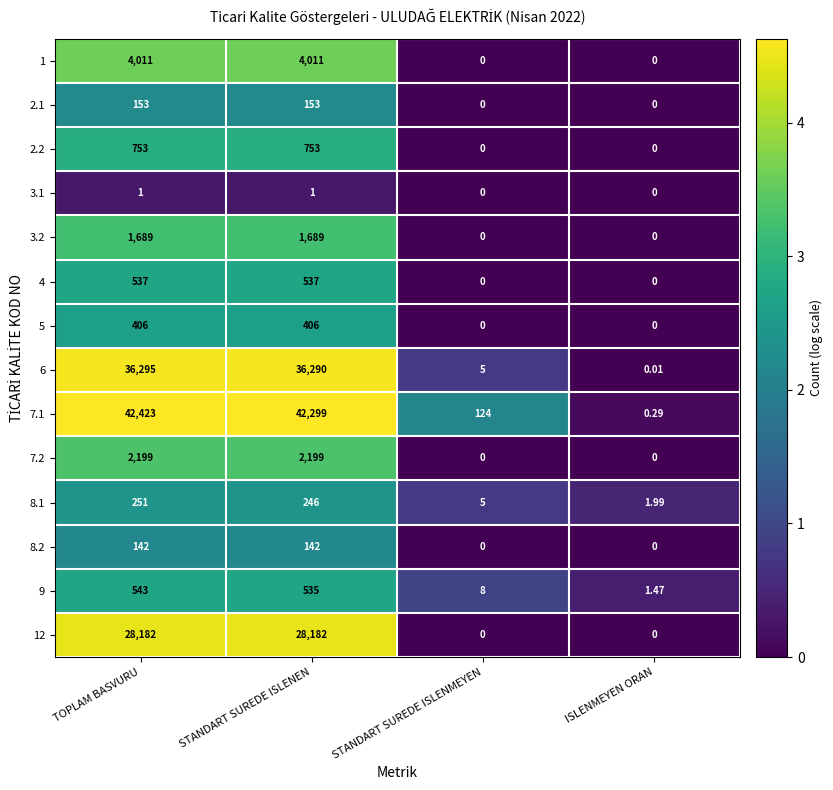

Which series changed the most between STANDART SUREDE ISLENEN and STANDART SUREDE ISLENMEYEN?

7.1